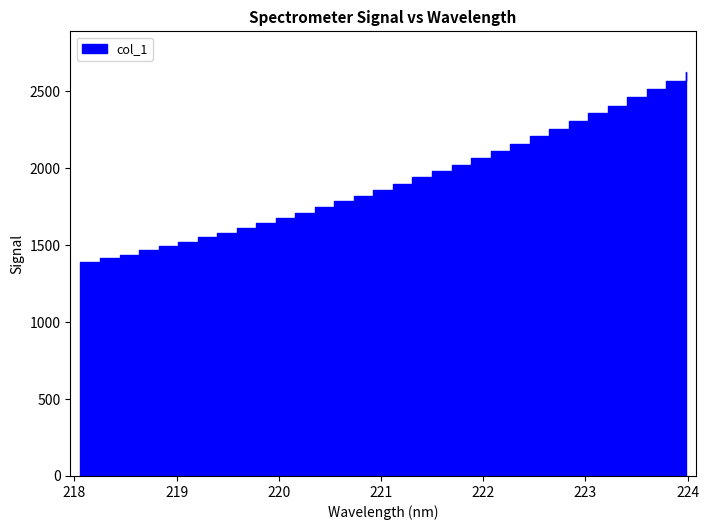

Where does the data first go above 1900?

221.1174